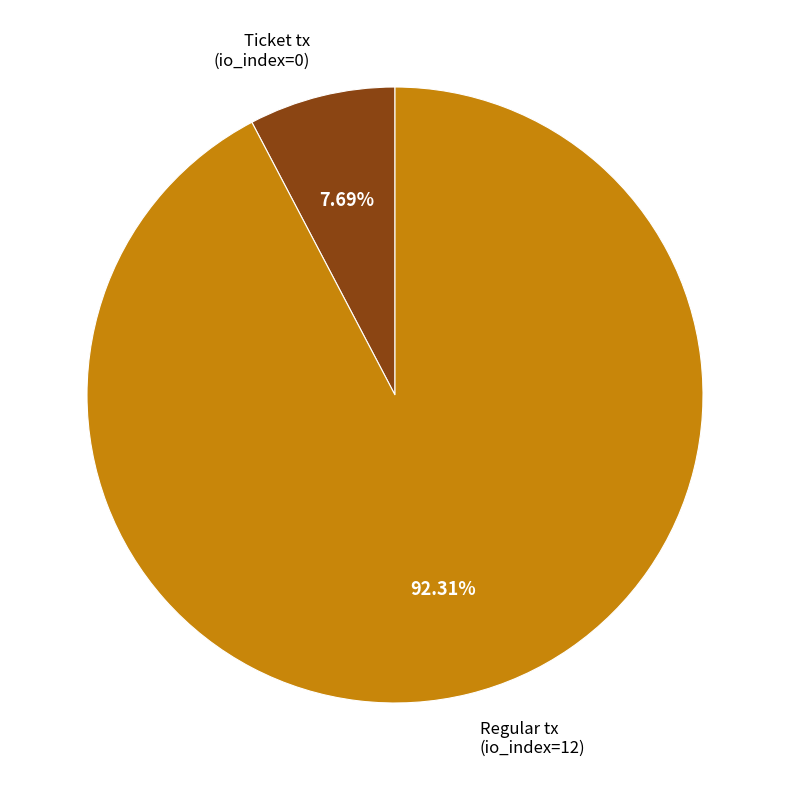

Rank the categories by value from lowest to highest.

Ticket tx (io_index=0), Regular tx (io_index=12)